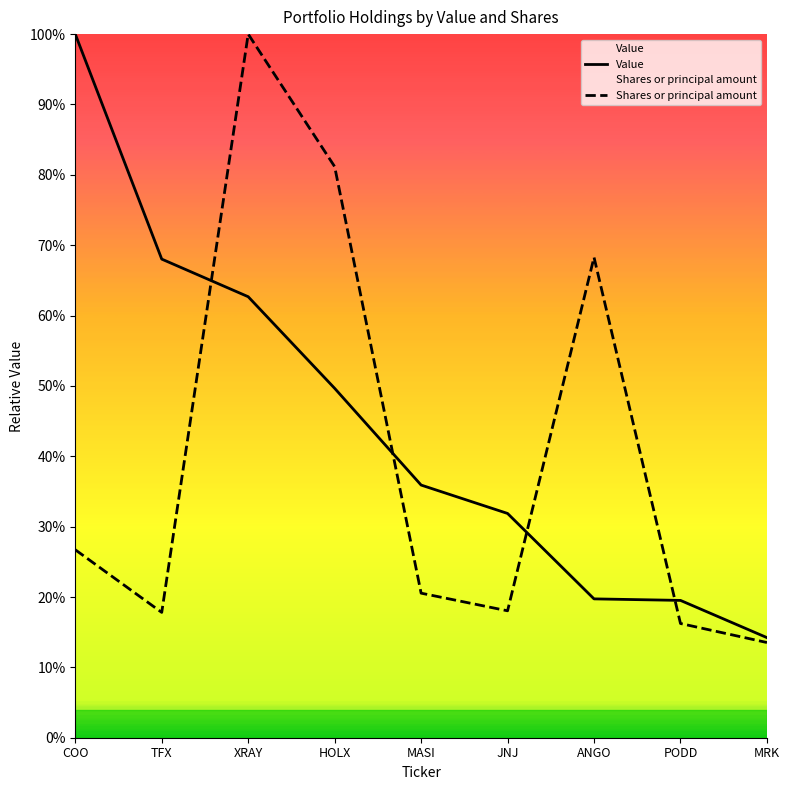

How many intersections are there between Value and Shares or principal amount?

4